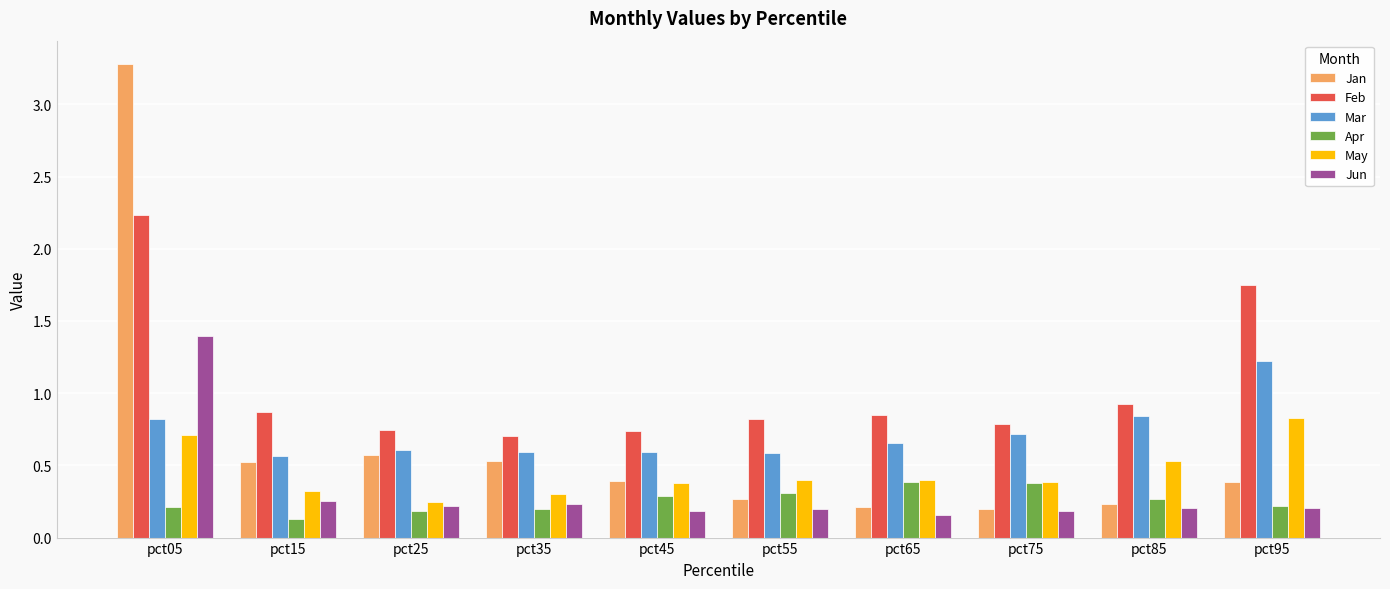

How many distinct data groups are displayed?

6